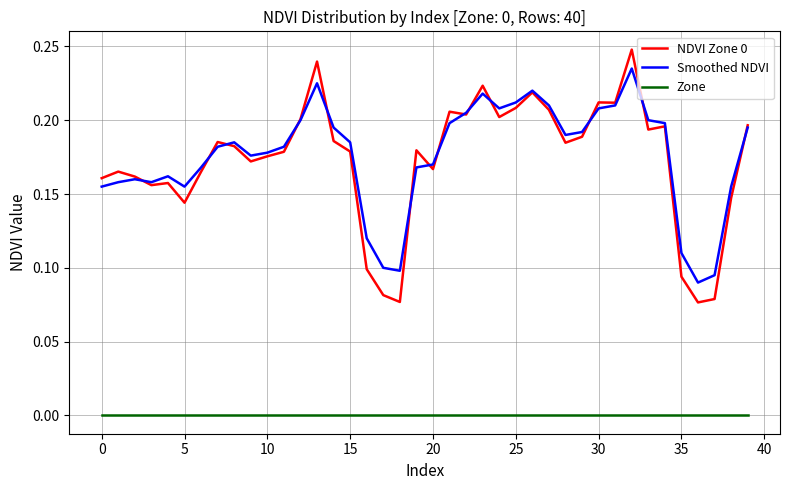

In Smoothed NDVI, how many points are higher than both neighbors (excluding endpoints)?

7